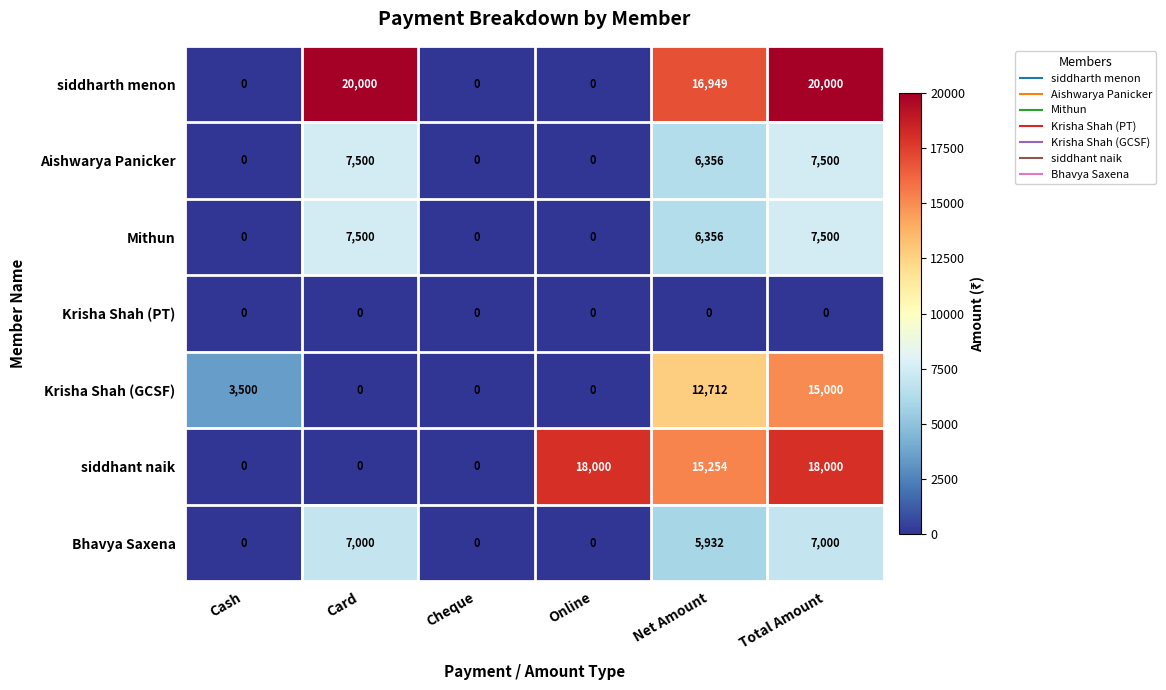

How many data points does each series have?

6